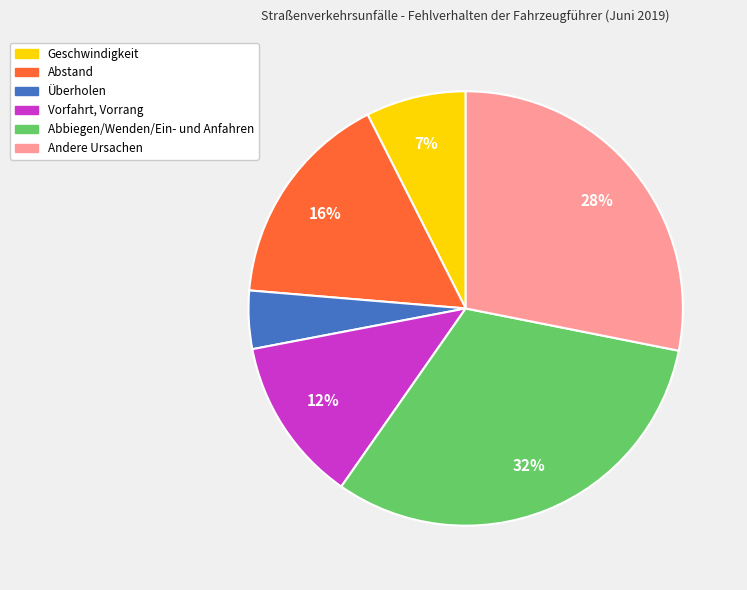

To the nearest percent, what is the difference between the Abstand and Andere Ursachen slice percentages?

12%